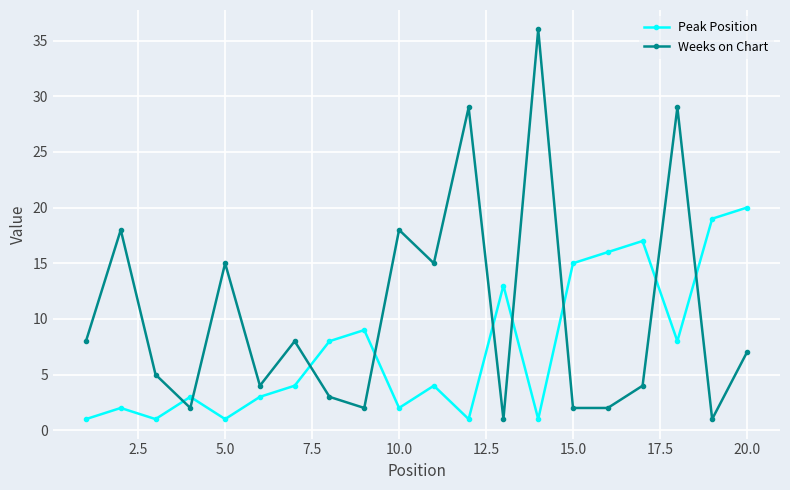

Which series has the widest spread of values?

Weeks on Chart